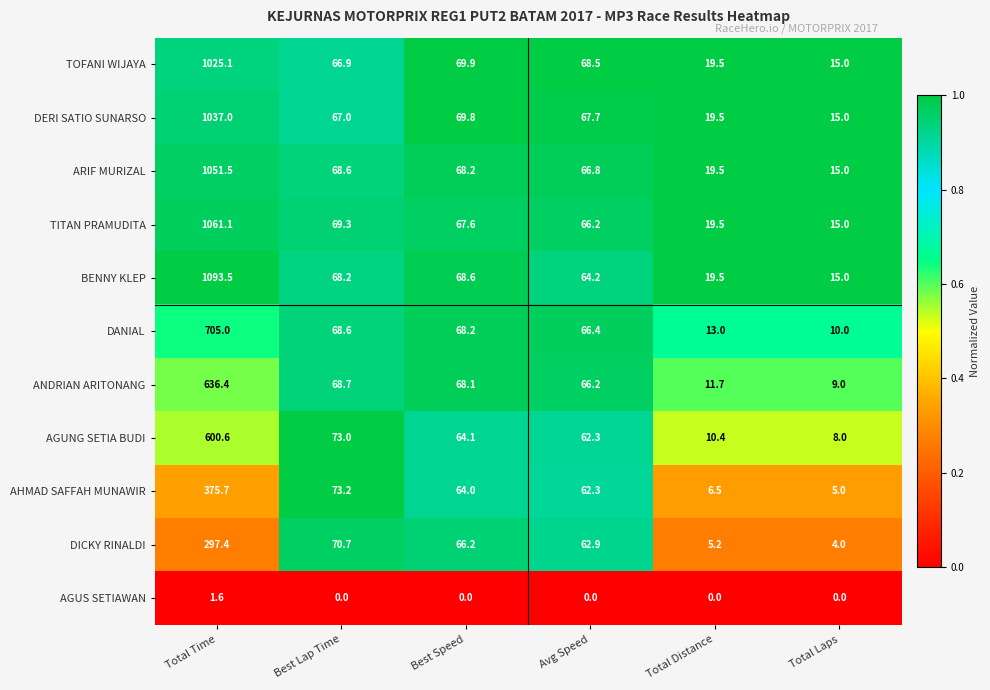

Between Avg Speed and Total Laps, which series saw the biggest shift?

DICKY RINALDI